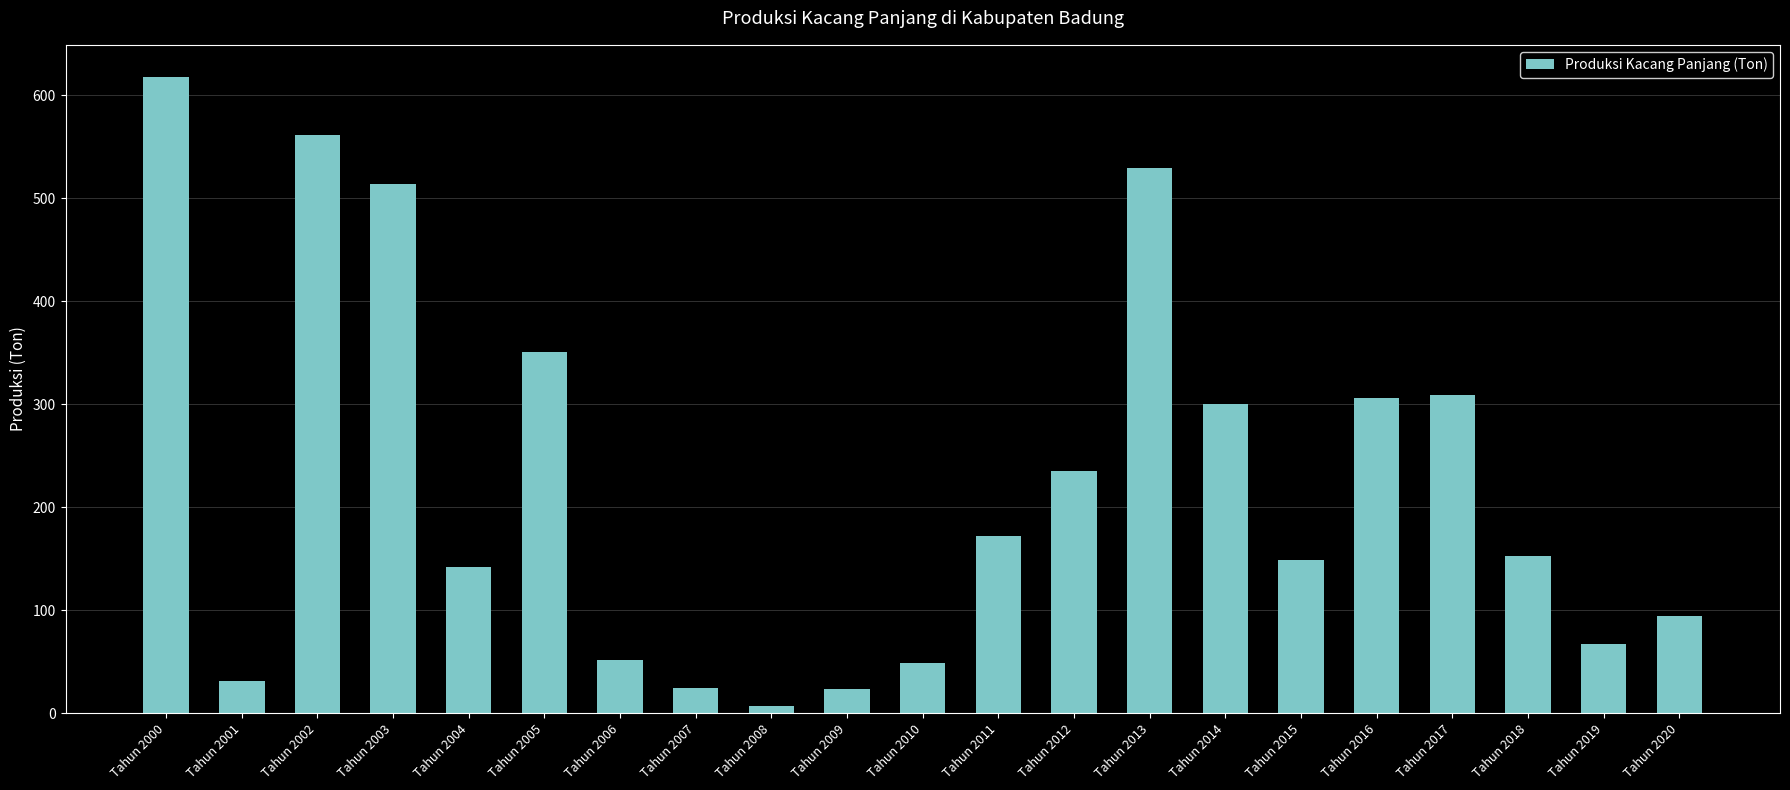

What is the greatest value displayed?

618